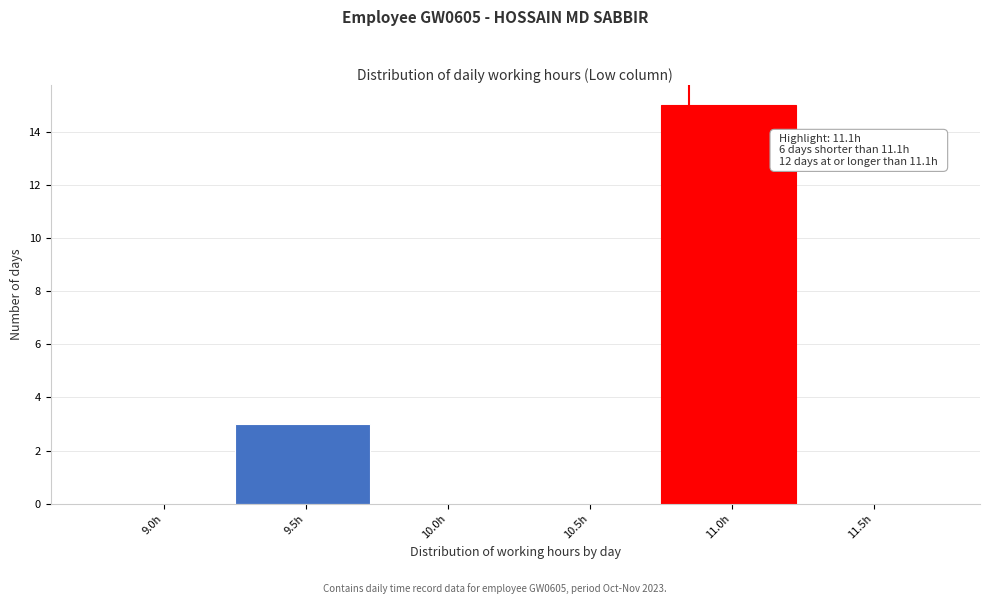

Reading left to right, extract all data points from this chart.

9.0h=0	9.5h=3	10.0h=0	10.5h=0	11.0h=15	11.5h=0